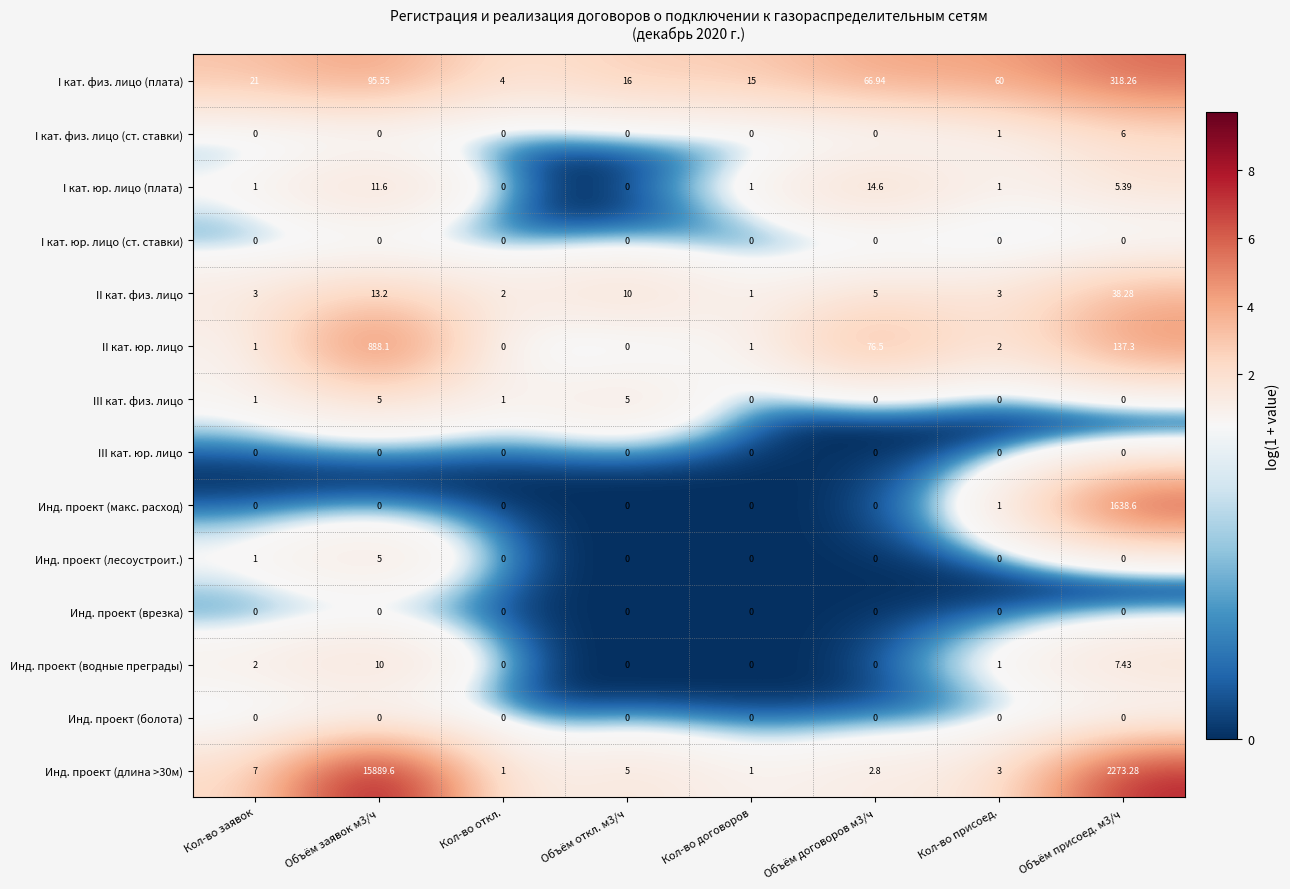

At which label does Инд. проект (длина >30м) first exceed 5?

Кол-во заявок